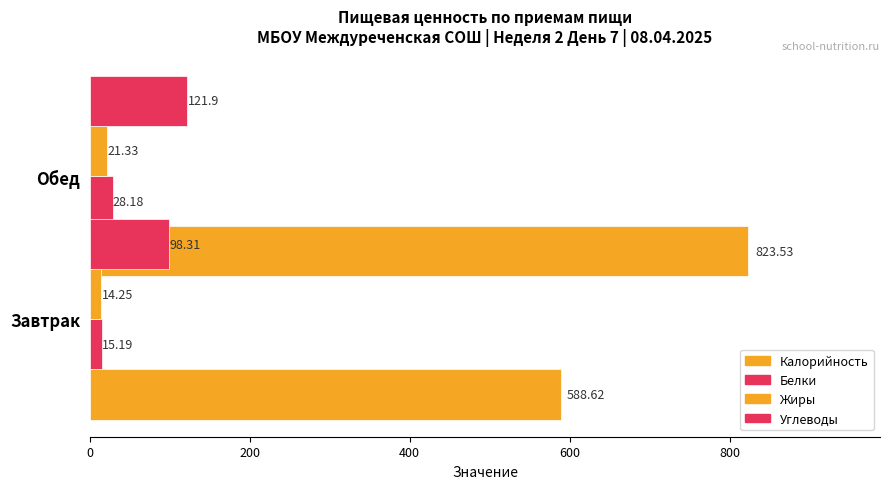

Count the number of data series in this chart.

4